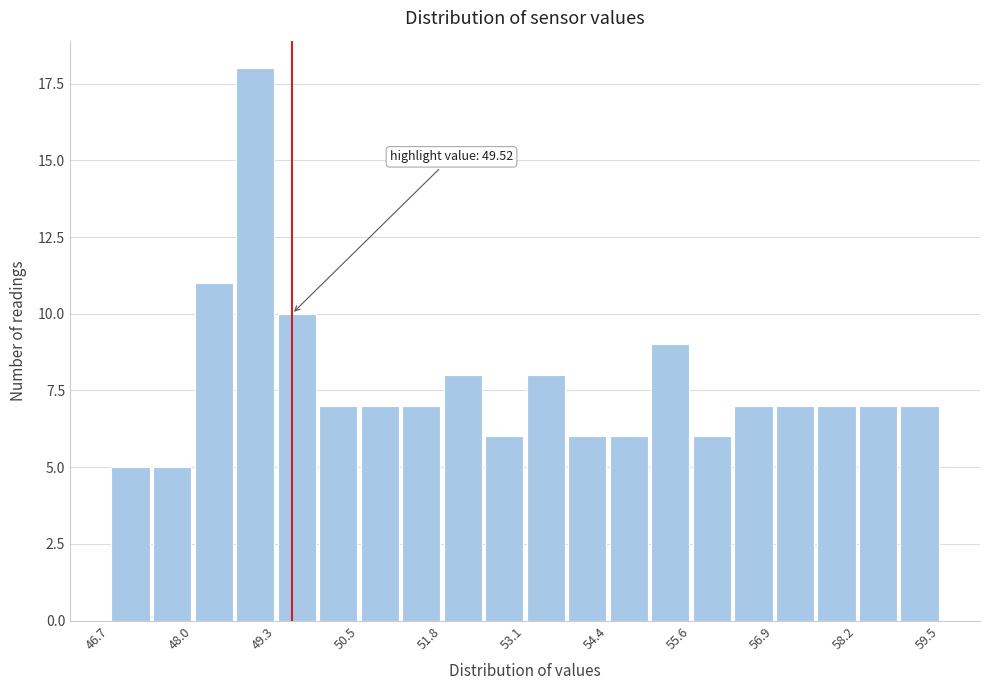

Read against the x-axis, roughly where is the centre of the tallest bar?

49.0